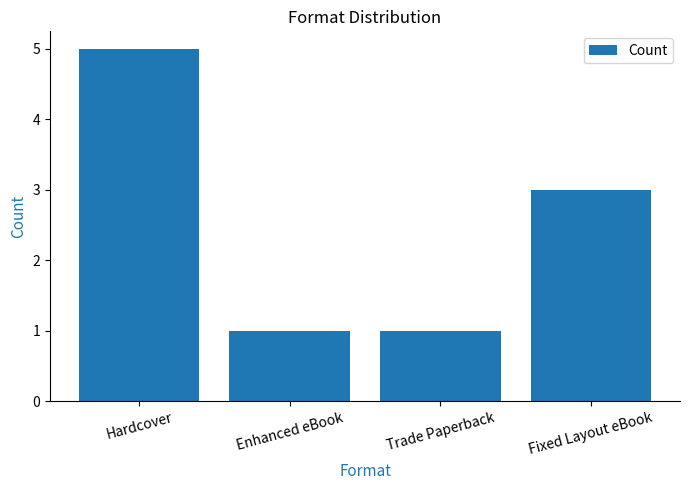

What is the change in value from Trade Paperback to Fixed Layout eBook?

+2